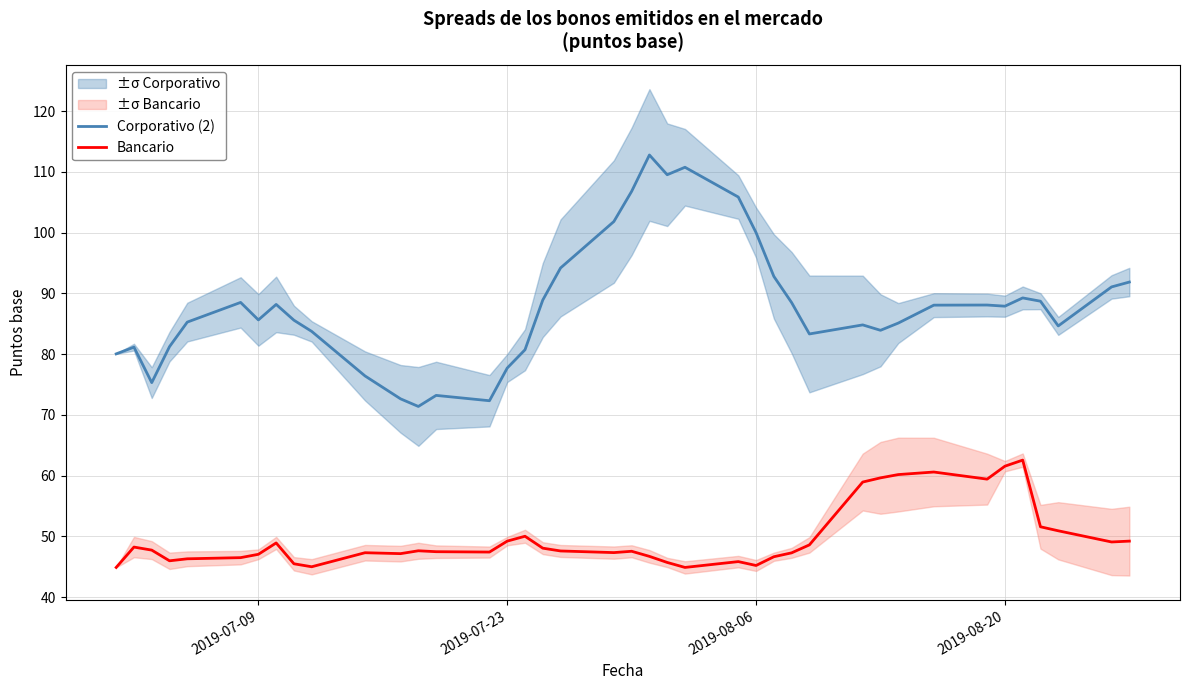

What is the minimum value for Corporativo (2)?

71.4